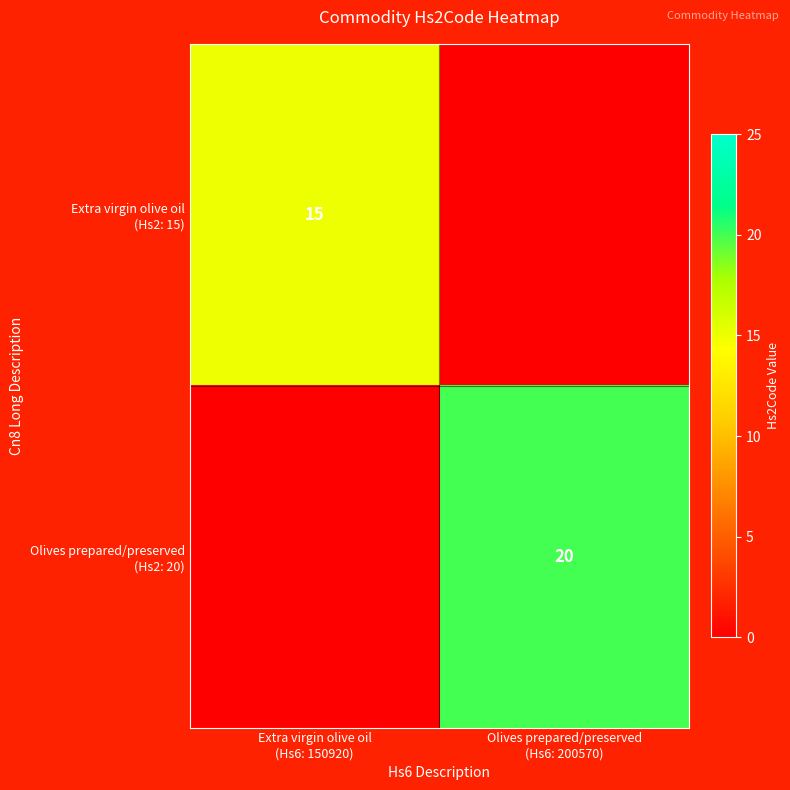

At how many categories does at least one series exceed 18?

1